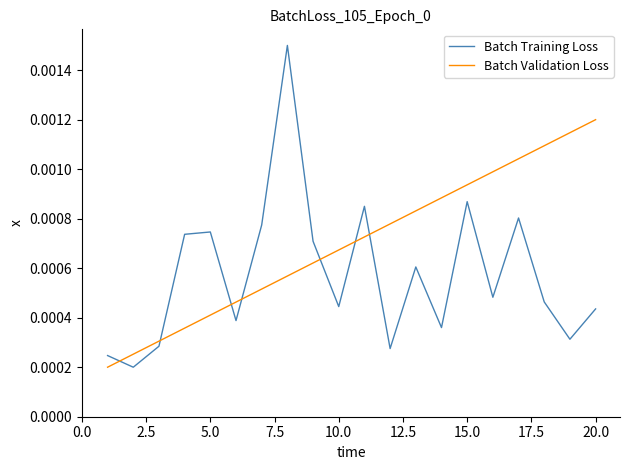

True or false: Batch Training Loss and Batch Validation Loss intersect in this chart.

True